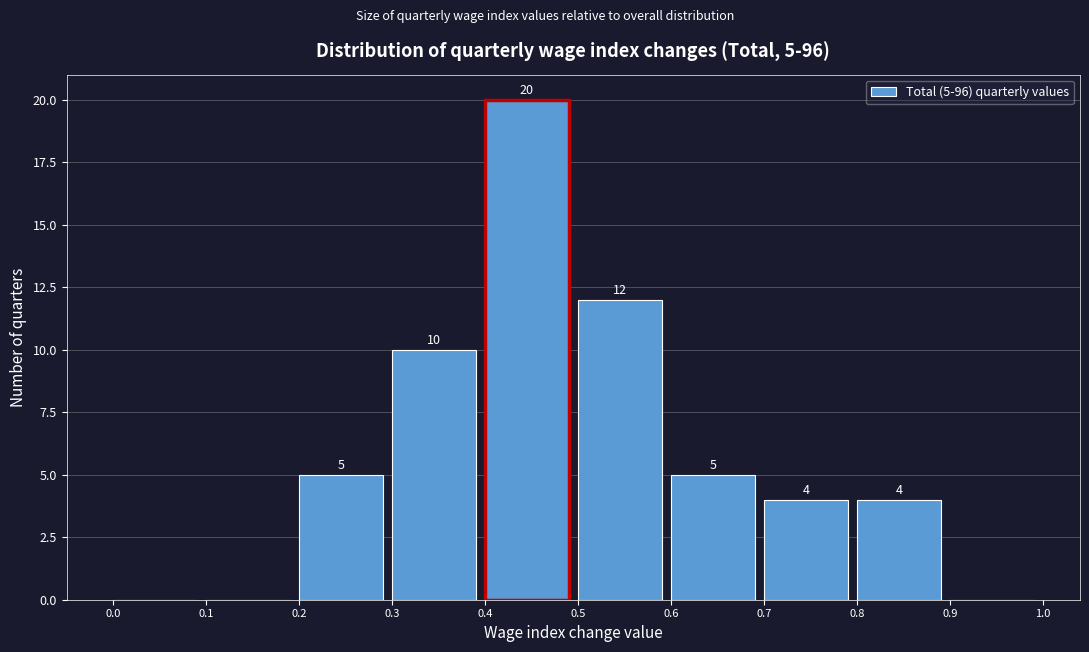

Which range on the x-axis has the tallest bar?

0.4 to 0.5